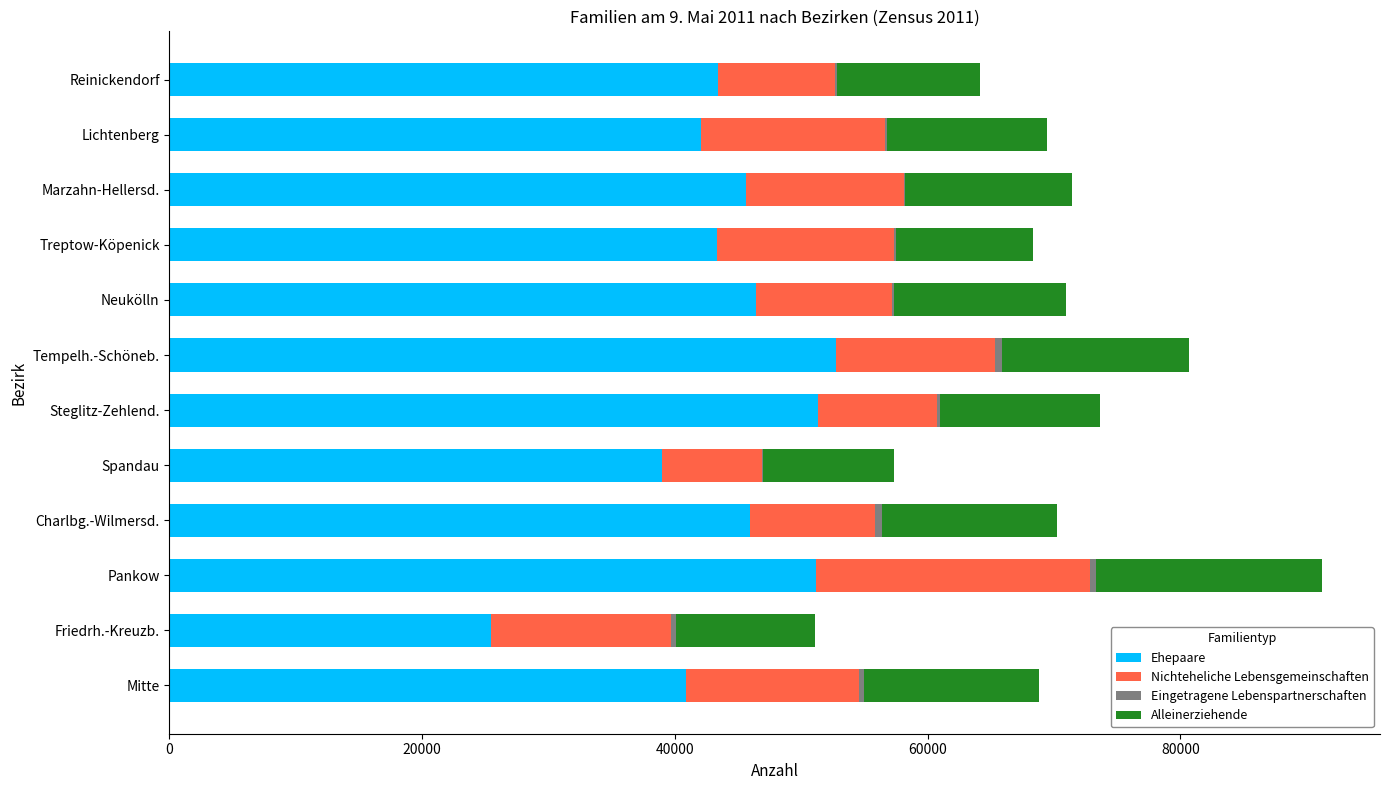

Is it true that Ehepaare equals 18190 at Tempelh.-Schöneb.?

False